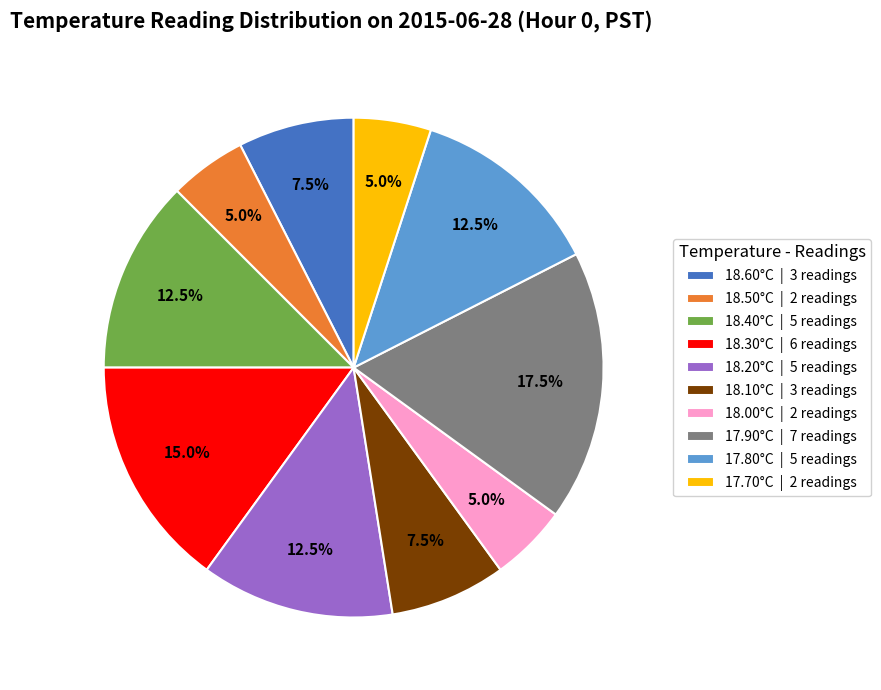

To the nearest percent, what is the difference between the largest and smallest slice percentages?

12%